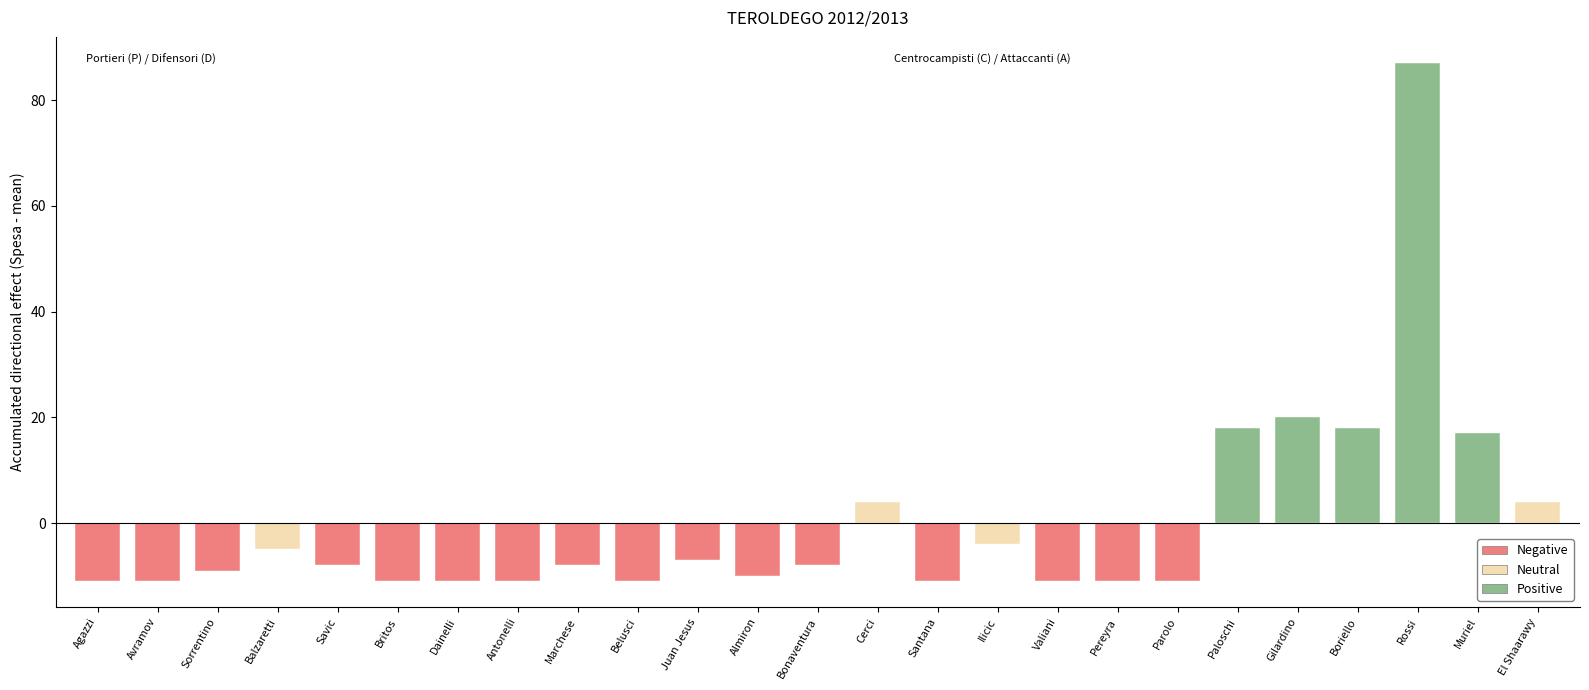

Count the number of categories in the chart.

25